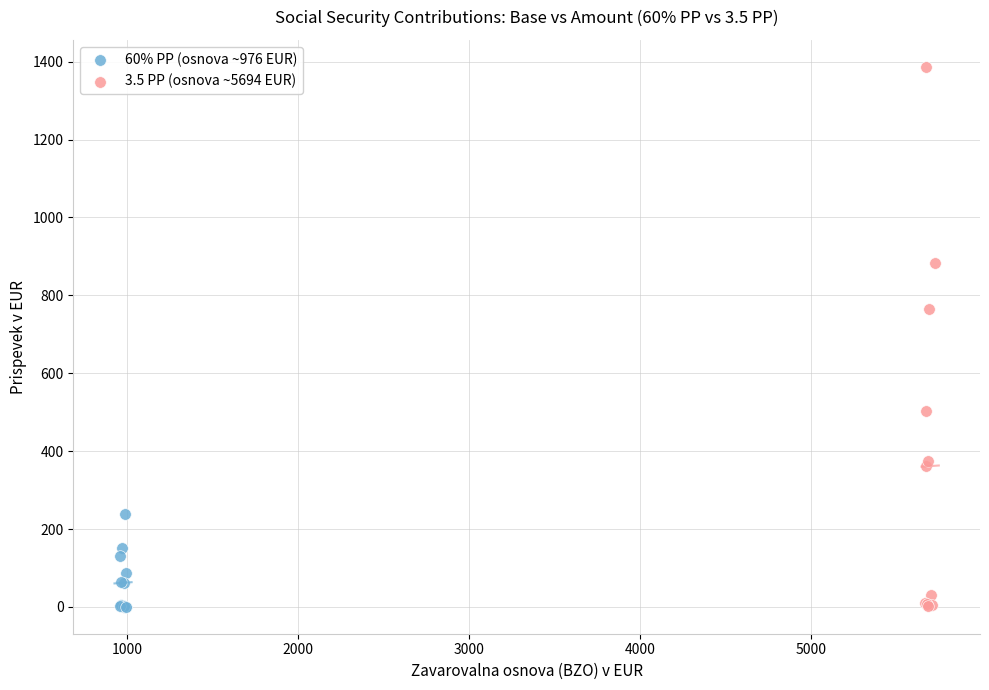

Which series has the largest Y range (max minus min)?

3.5 PP (osnova ~5694 EUR)